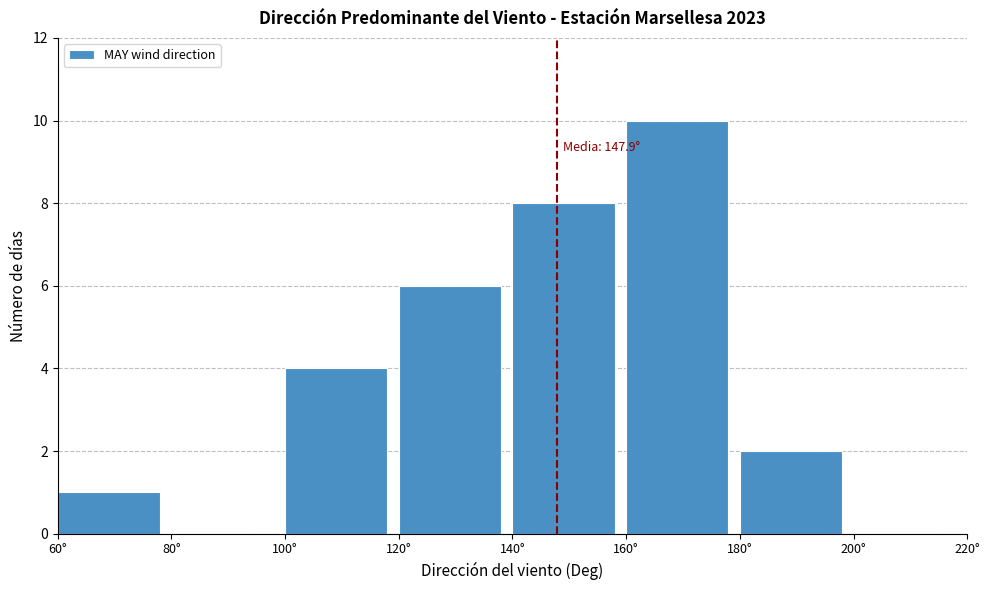

Over which range of the x-axis is the bar tallest?

160 to 180